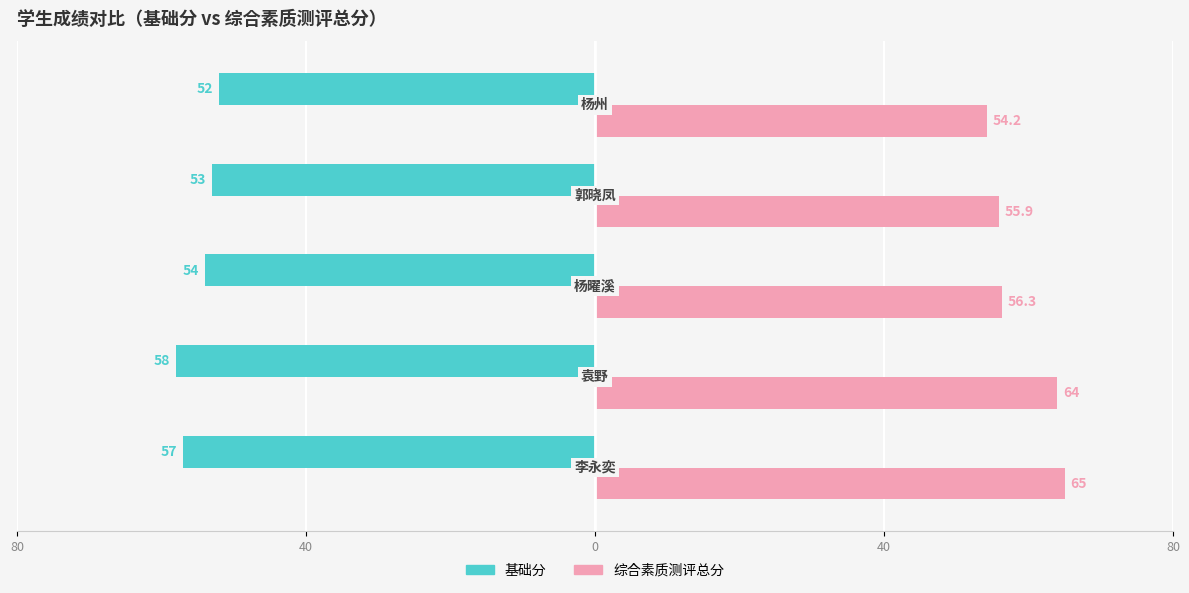

What are all the series names shown in the legend?

基础分, 综合素质测评总分